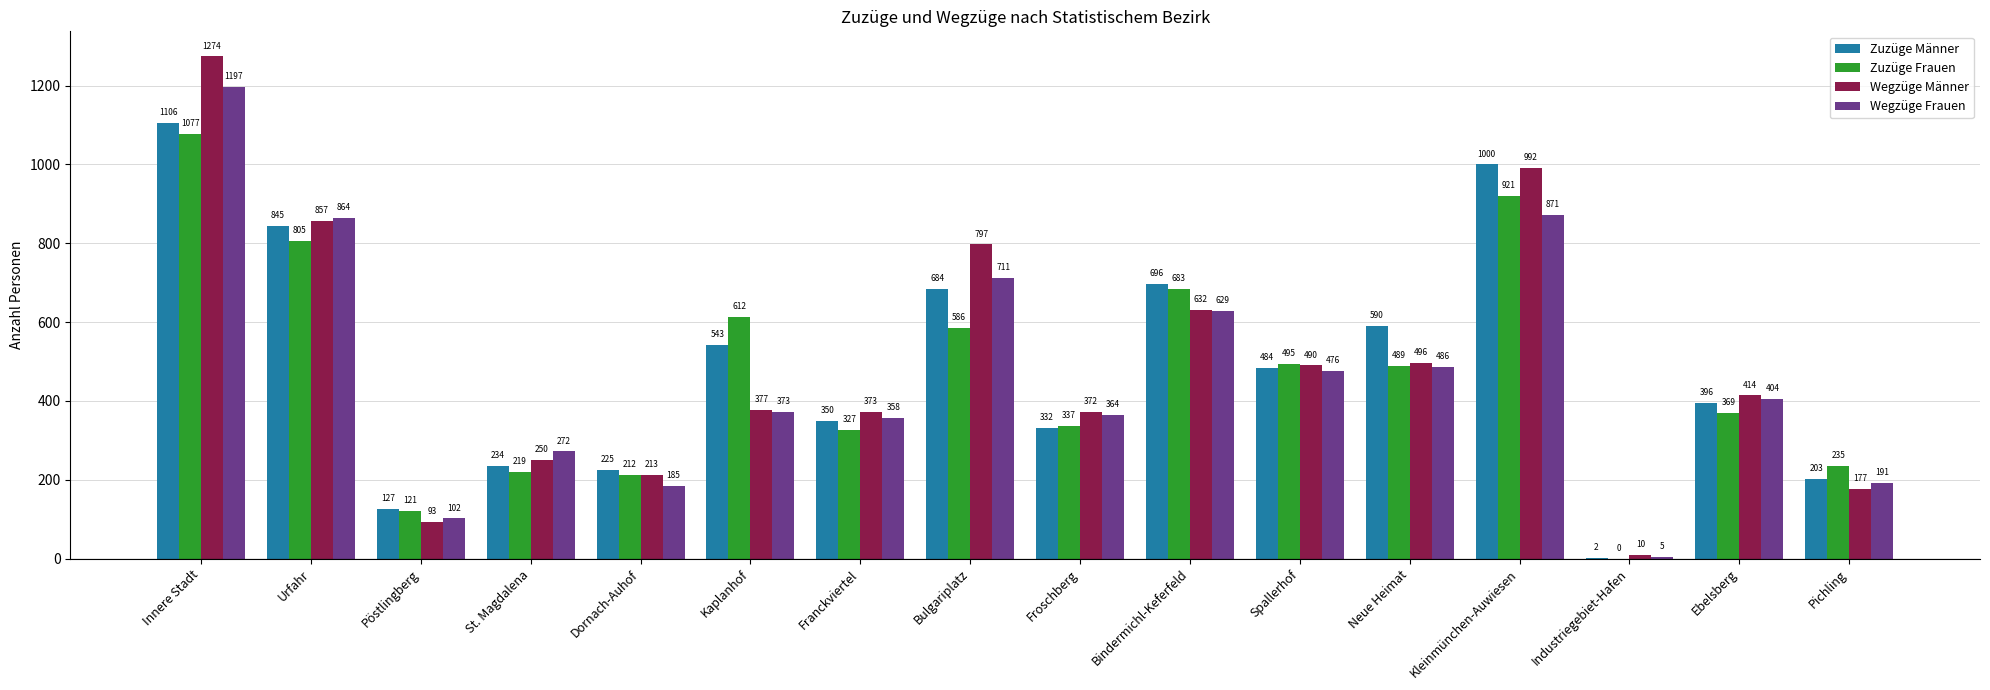

At which label does Zuzüge Frauen reach its peak?

Innere Stadt